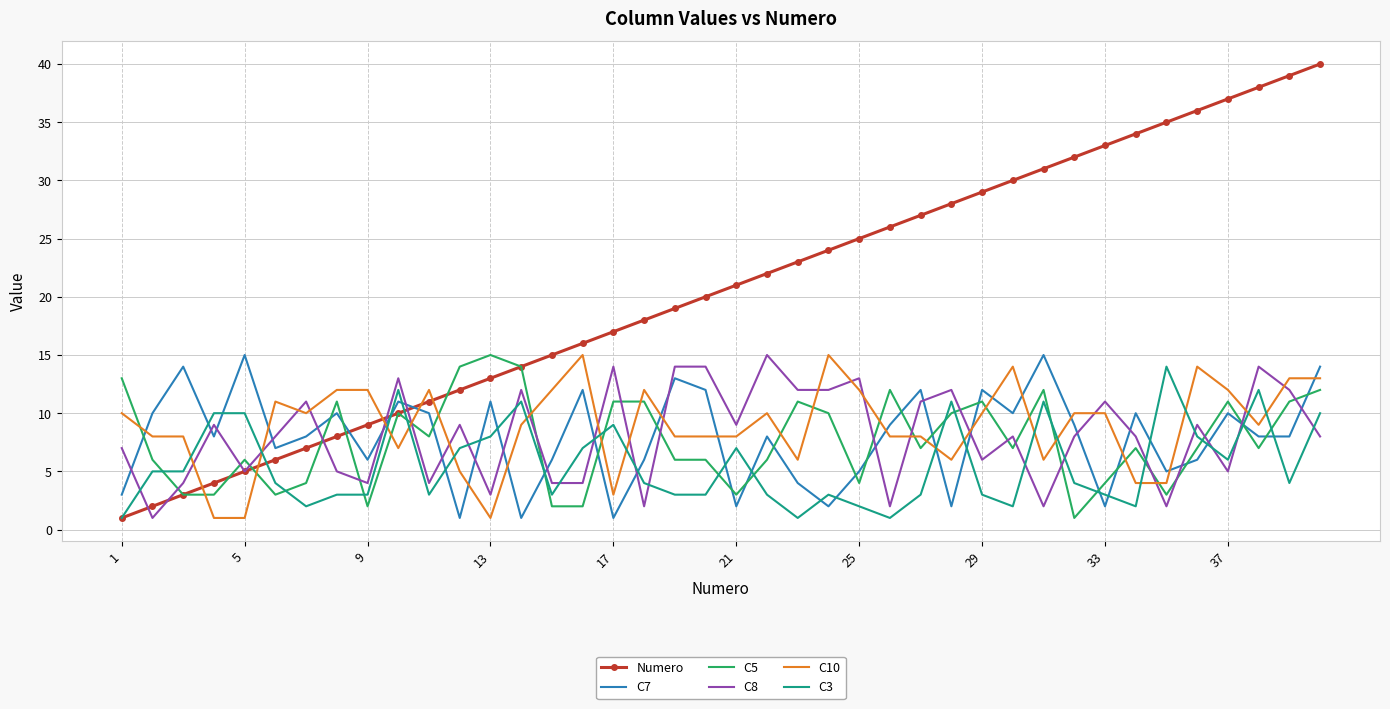

What is the lowest value of the C3 series?

1